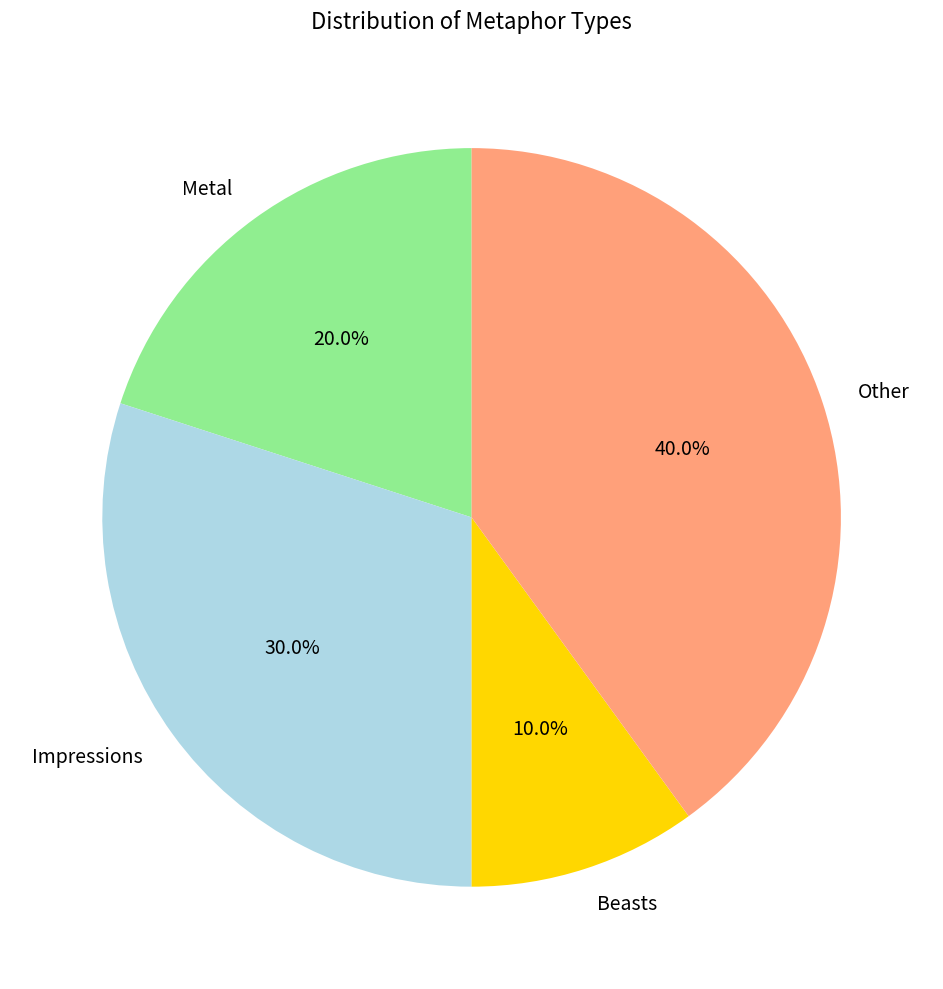

What is the ratio of the value at Other to the value at Impressions?

1.3